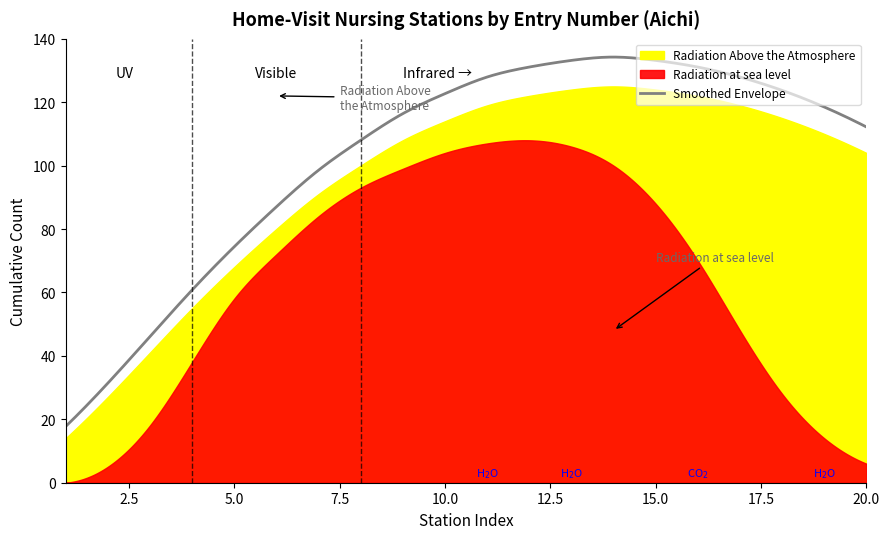

How many interior local peaks does the Radiation Above the Atmosphere series have?

1